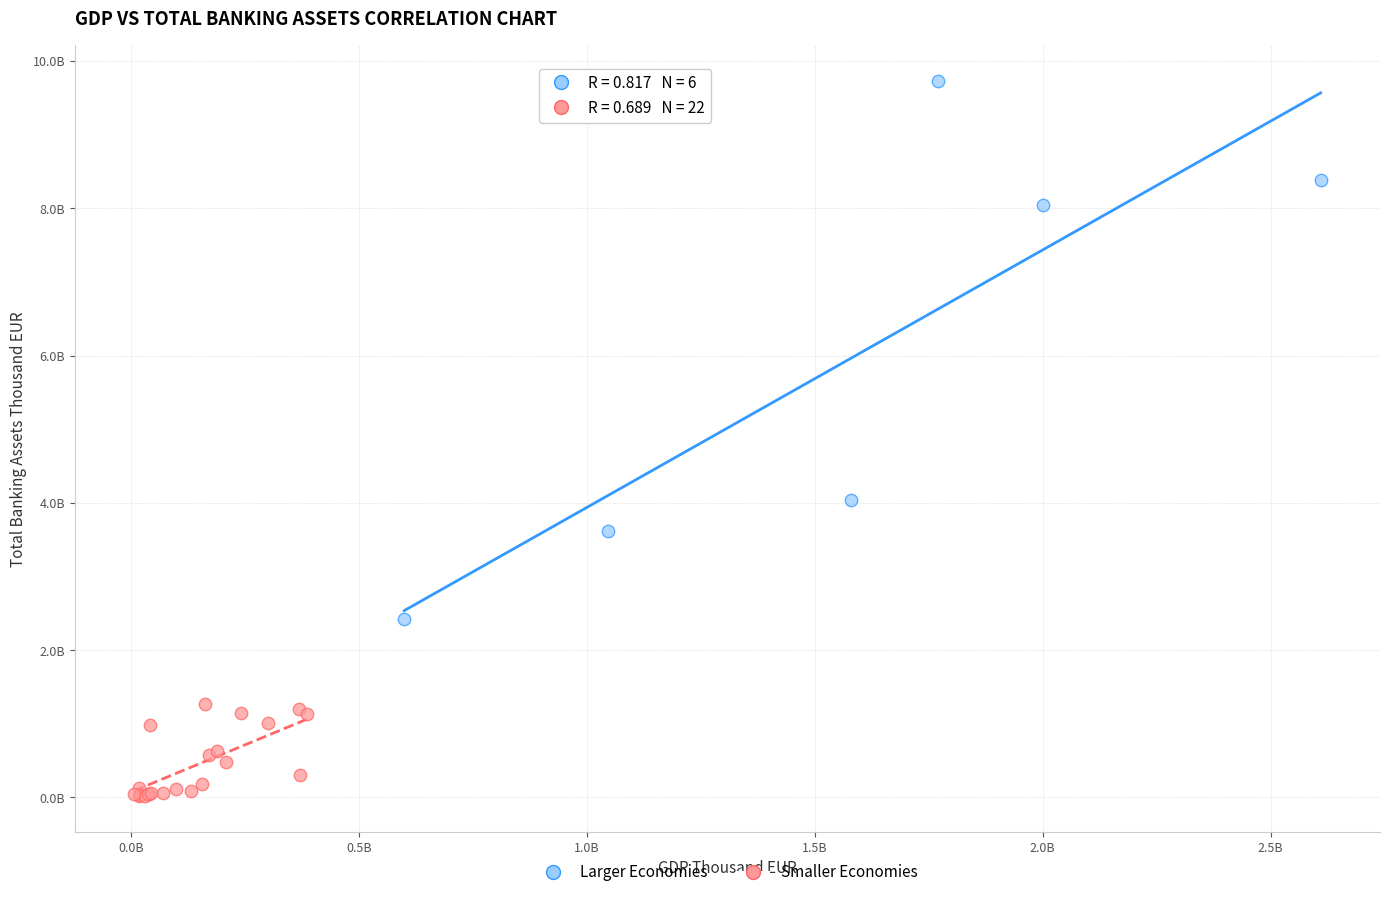

Which series reaches the maximum Y coordinate?

Larger Economies